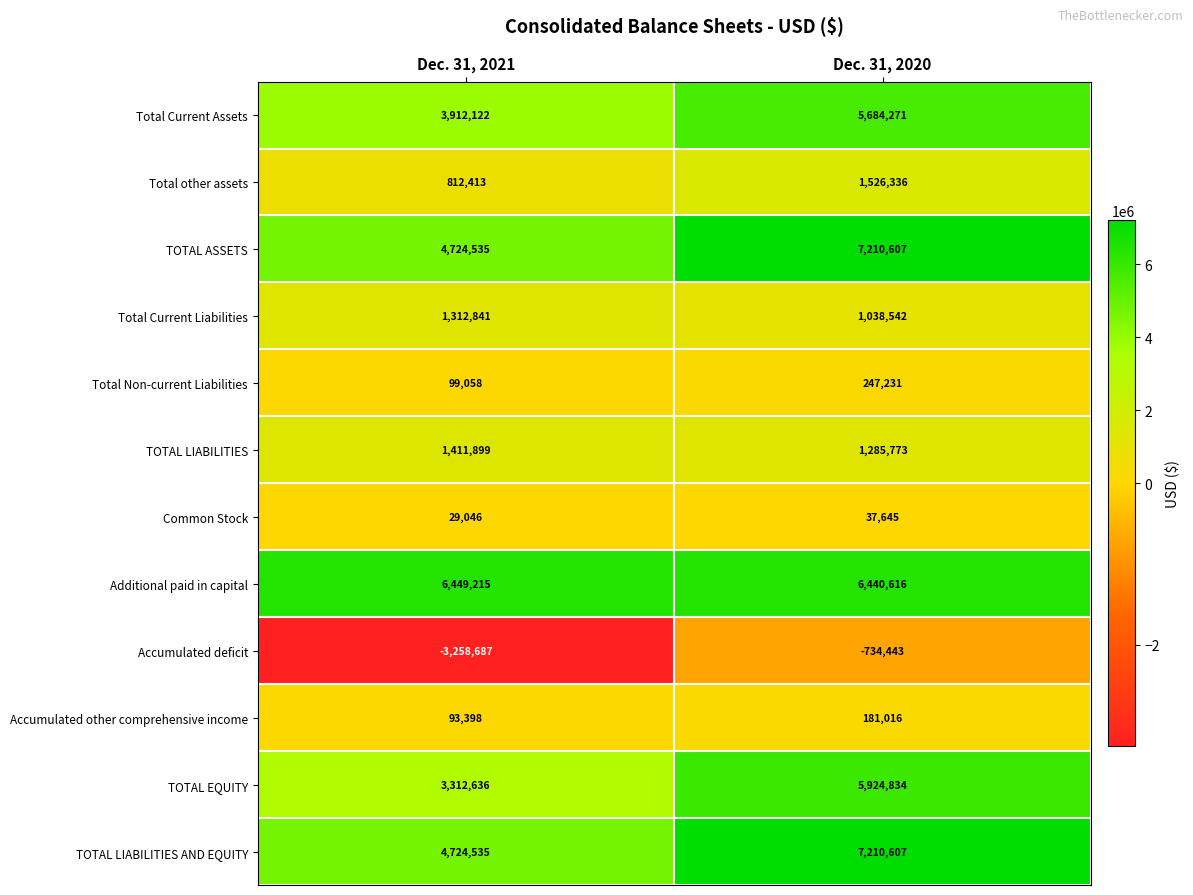

Reading left to right, extract all data points from this chart.

Total Current Assets: Dec. 31, 2021=3912122	Dec. 31, 2020=5684271
Total other assets: Dec. 31, 2021=812413	Dec. 31, 2020=1526336
TOTAL ASSETS: Dec. 31, 2021=4724535	Dec. 31, 2020=7210607
Total Current Liabilities: Dec. 31, 2021=1312841	Dec. 31, 2020=1038542
Total Non-current Liabilities: Dec. 31, 2021=99058	Dec. 31, 2020=247231
TOTAL LIABILITIES: Dec. 31, 2021=1411899	Dec. 31, 2020=1285773
Common Stock: Dec. 31, 2021=29046	Dec. 31, 2020=37645
Additional paid in capital: Dec. 31, 2021=6449215	Dec. 31, 2020=6440616
Accumulated deficit: Dec. 31, 2021=-3258687	Dec. 31, 2020=-734443
Accumulated other comprehensive income: Dec. 31, 2021=93398	Dec. 31, 2020=181016
TOTAL EQUITY: Dec. 31, 2021=3312636	Dec. 31, 2020=5924834
TOTAL LIABILITIES AND EQUITY: Dec. 31, 2021=4724535	Dec. 31, 2020=7210607